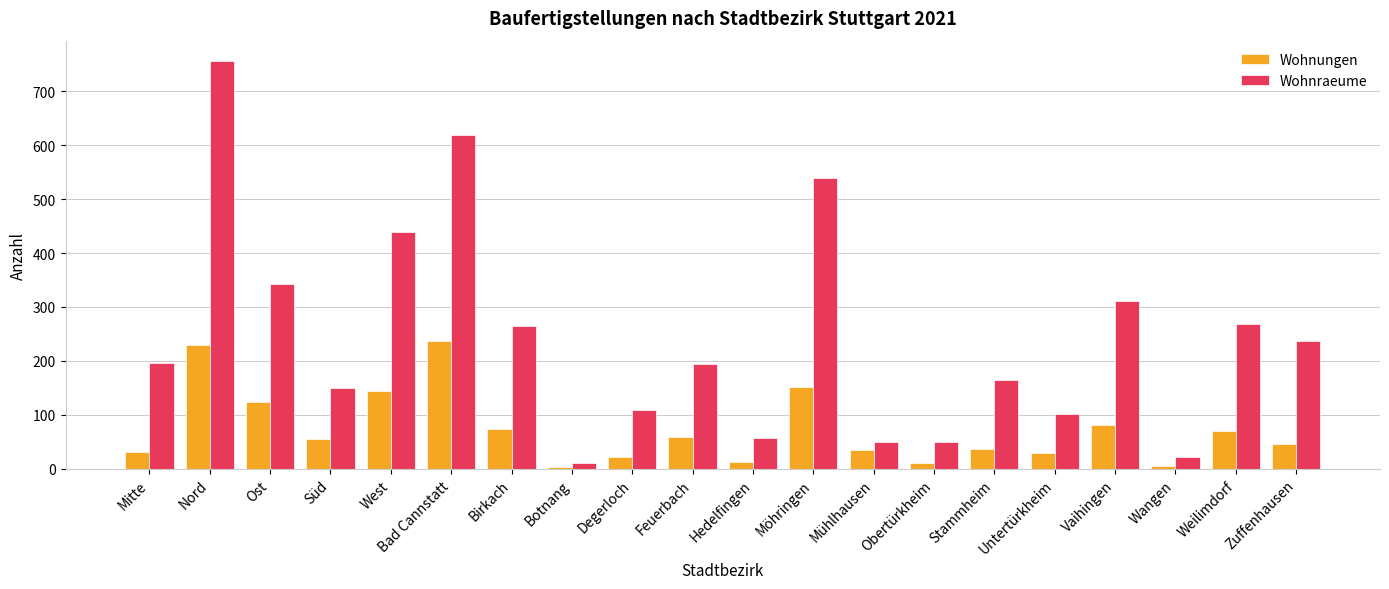

Which label corresponds to the largest value in the chart?

Nord